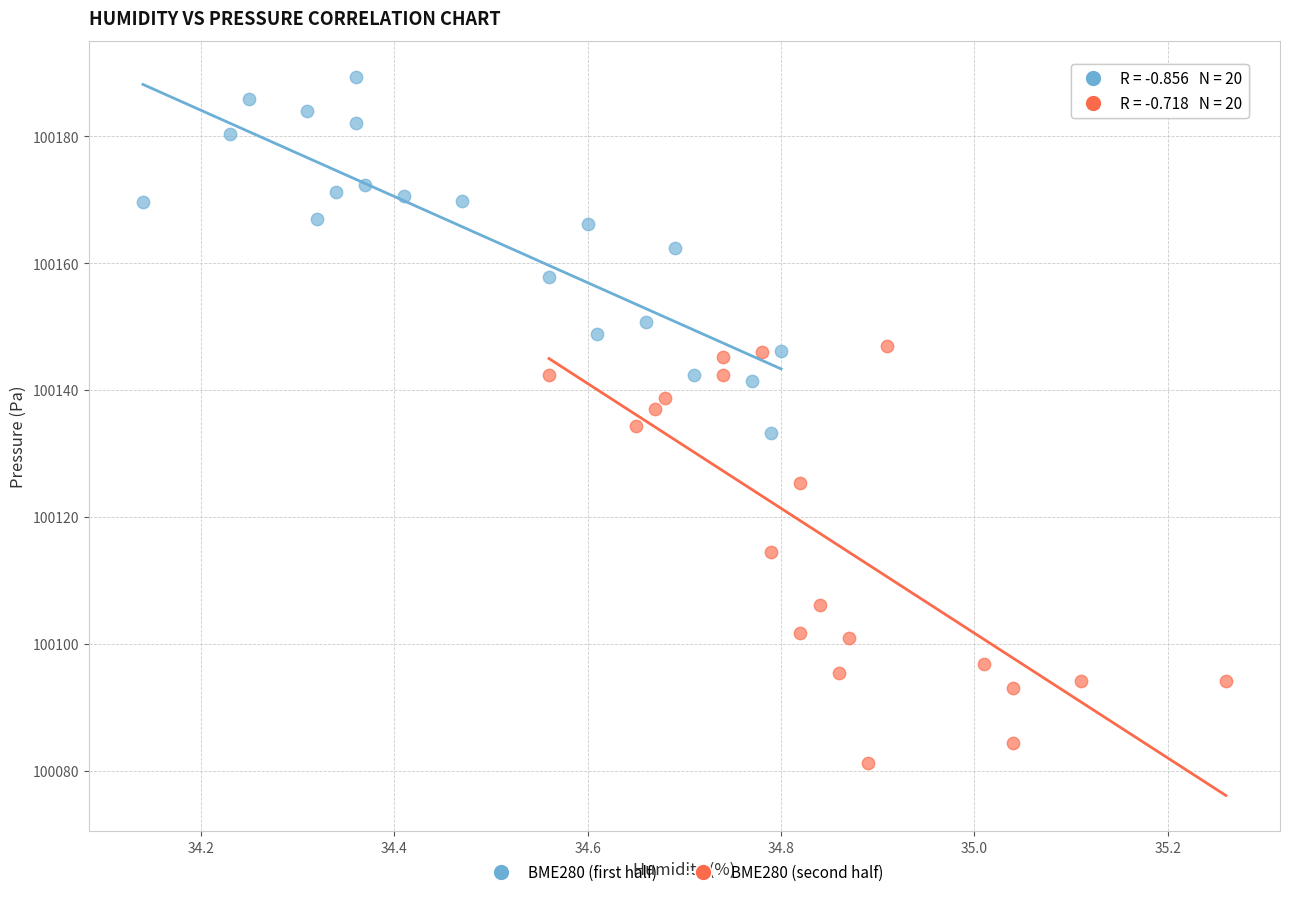

Which series contains the highest Y value?

BME280 (first half)